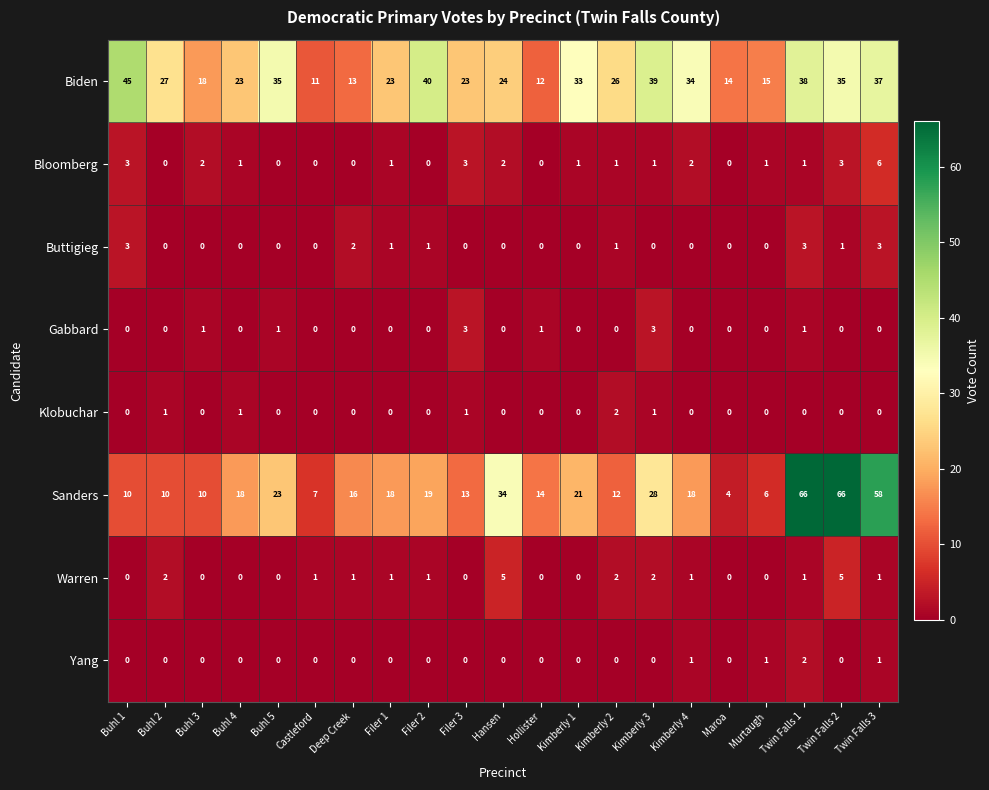

At which label is Sanders closest to 35?

Hansen